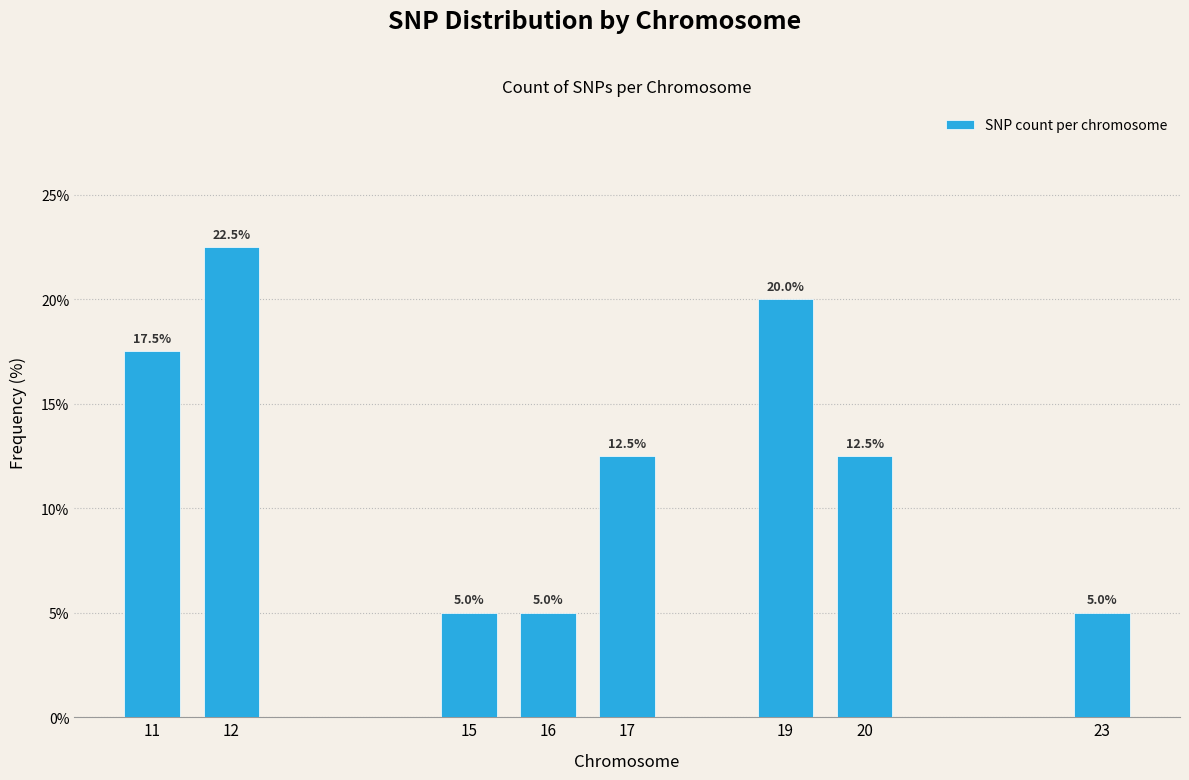

Reading left to right, what are all the values shown in this chart?

17.5	22.5	5.0	5.0	12.5	20.0	12.5	5.0